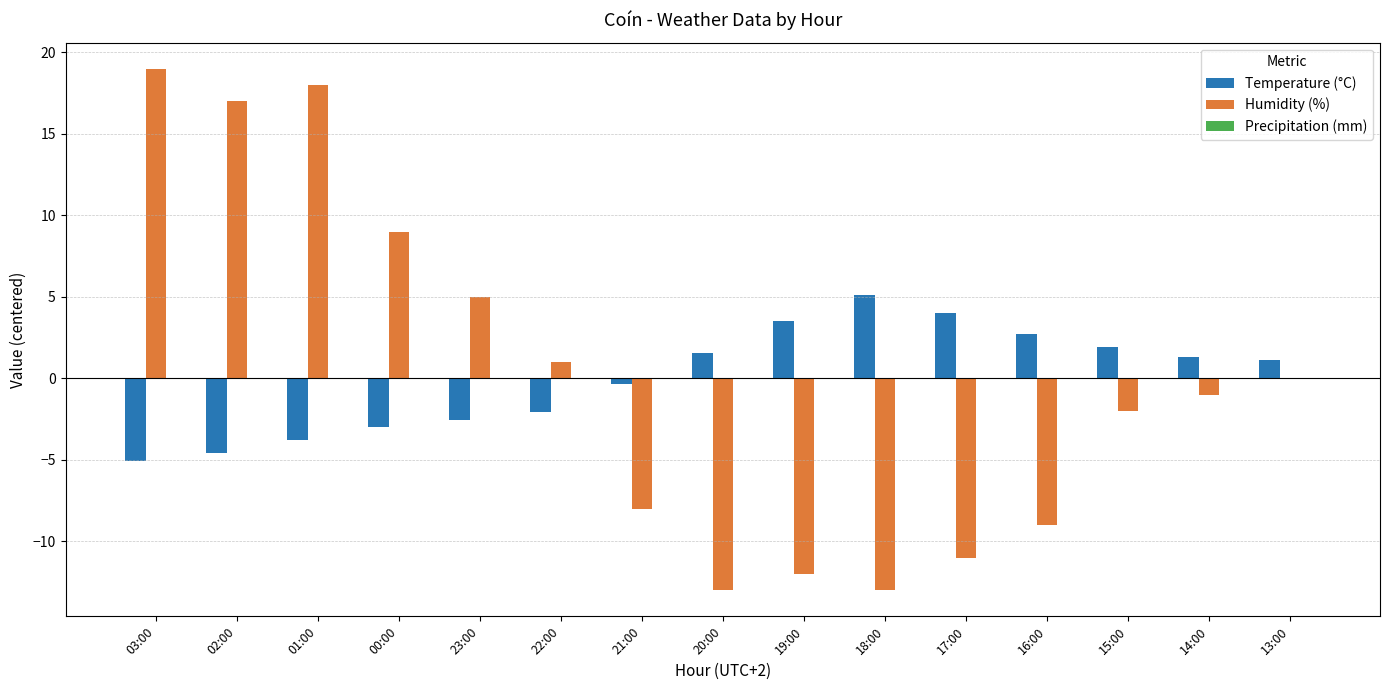

Which series changed the most between 17:00 and 15:00?

Humidity (%)